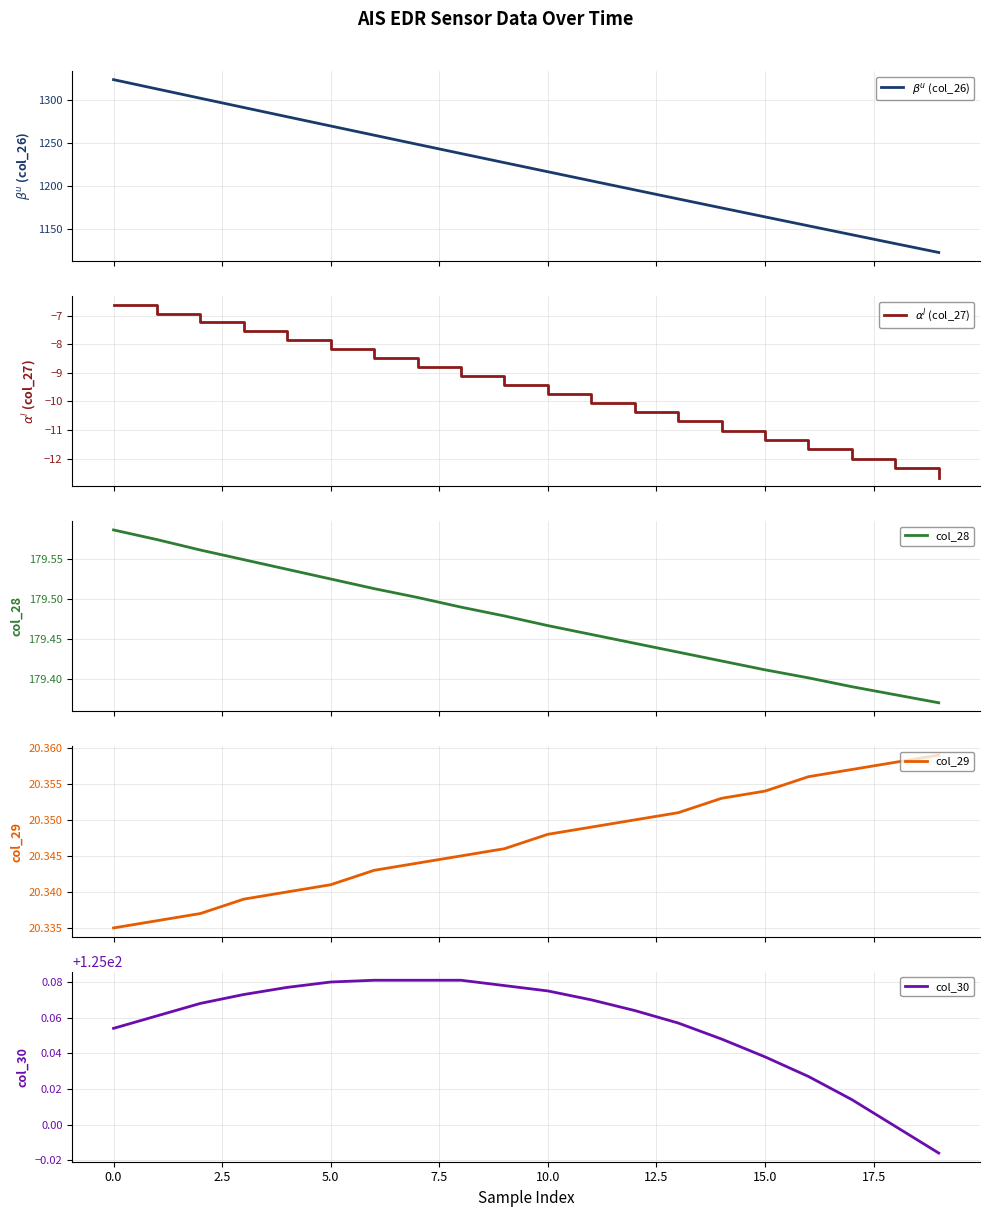

How many lines are shown in the chart?

5